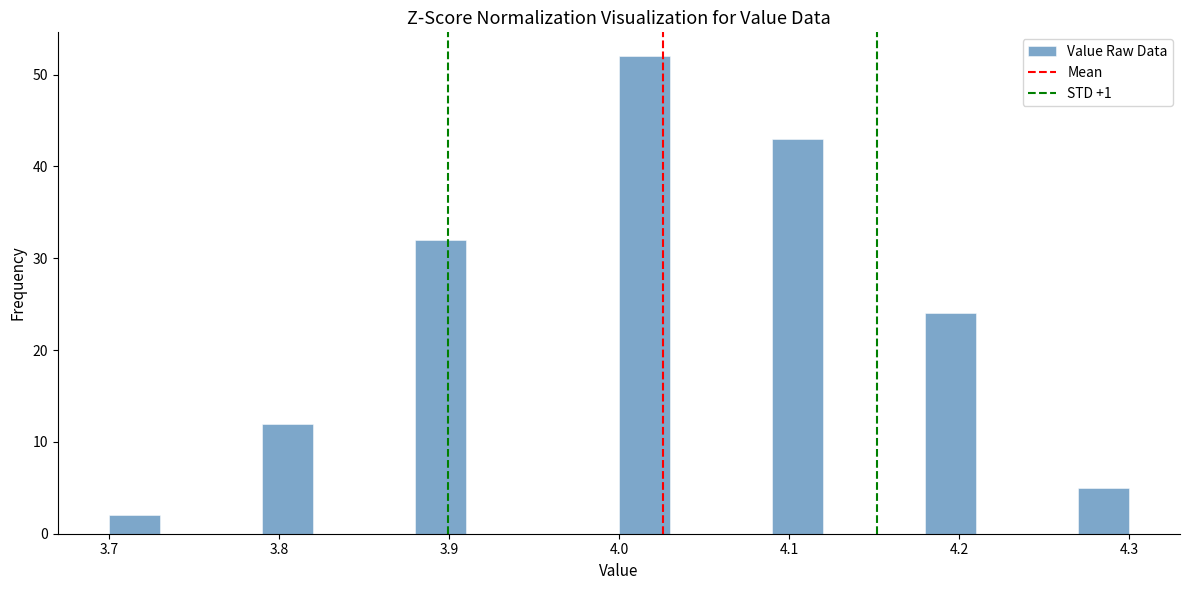

Read against the x-axis, roughly where is the centre of the tallest bar?

4.02